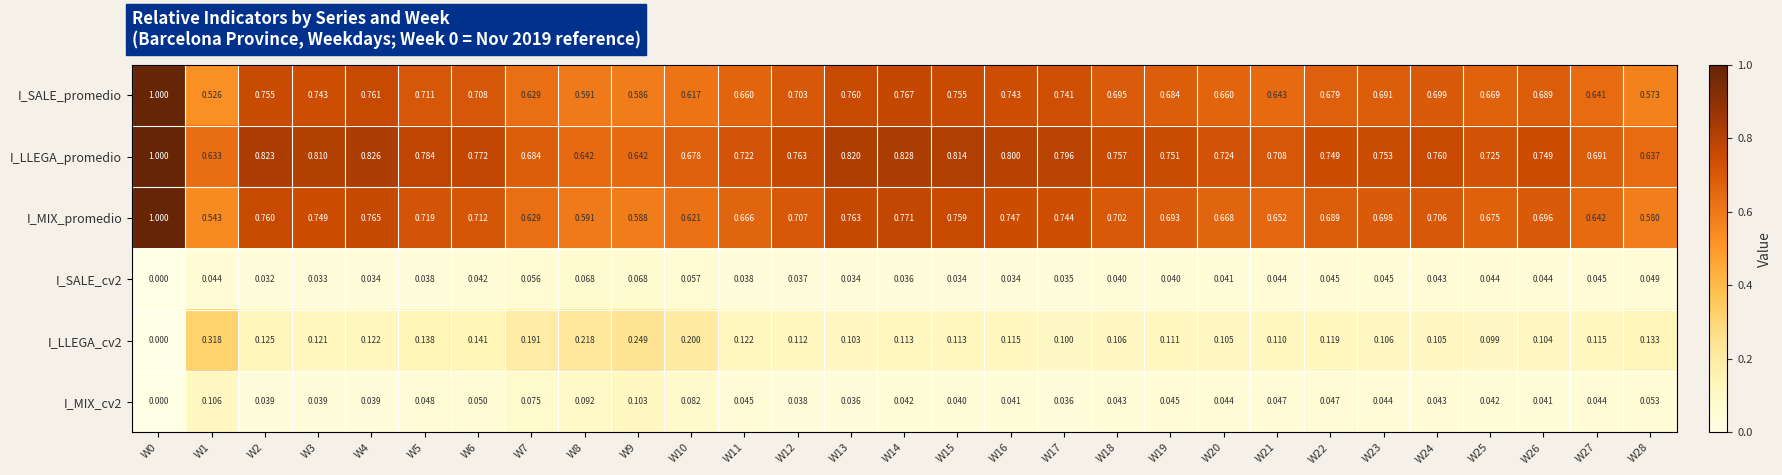

Which series has the largest total across all categories?

I_LLEGA_promedio